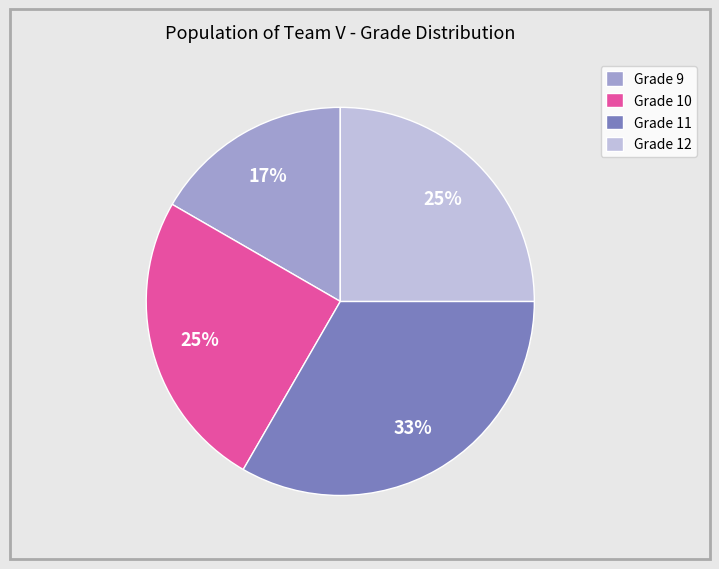

Between Grade 11 and Grade 10, which is larger?

Grade 11